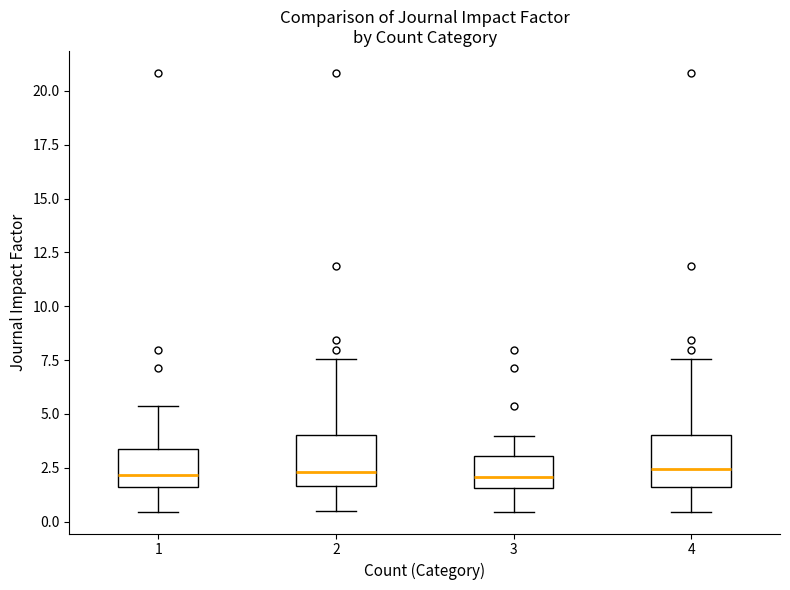

Reading left to right, read every box against the y-axis: the position of its median line, the range the box covers, and the ends of its whiskers. The values are not printed on the chart, so give them approximately, as read against the axis.

1: median 2.0, box 1.5 to 3.5, whiskers 0.5 to 5.5
2: median 2.5, box 1.5 to 4.0, whiskers 0.5 to 7.5
3: median 2.0, box 1.5 to 3.0, whiskers 0.5 to 4.0
4: median 2.5, box 1.5 to 4.0, whiskers 0.5 to 7.5